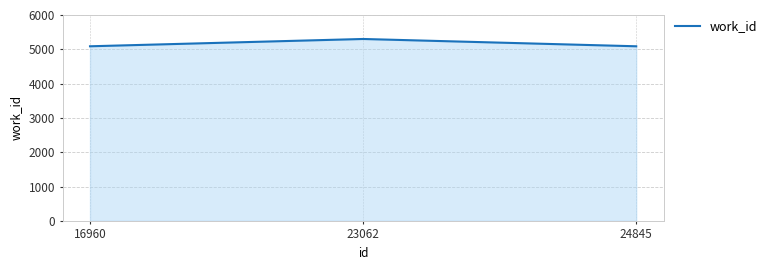

What is the value of the 3rd point from the left?

5088